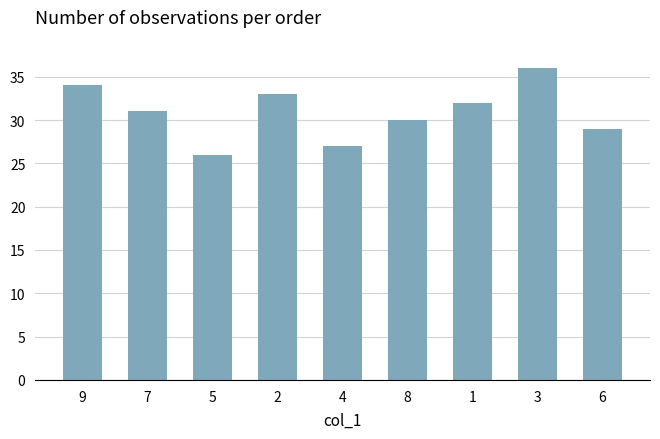

What is the average value?

31